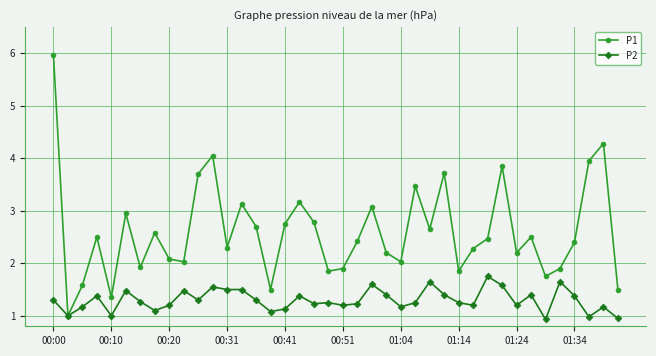

How many data points does each series have?

40